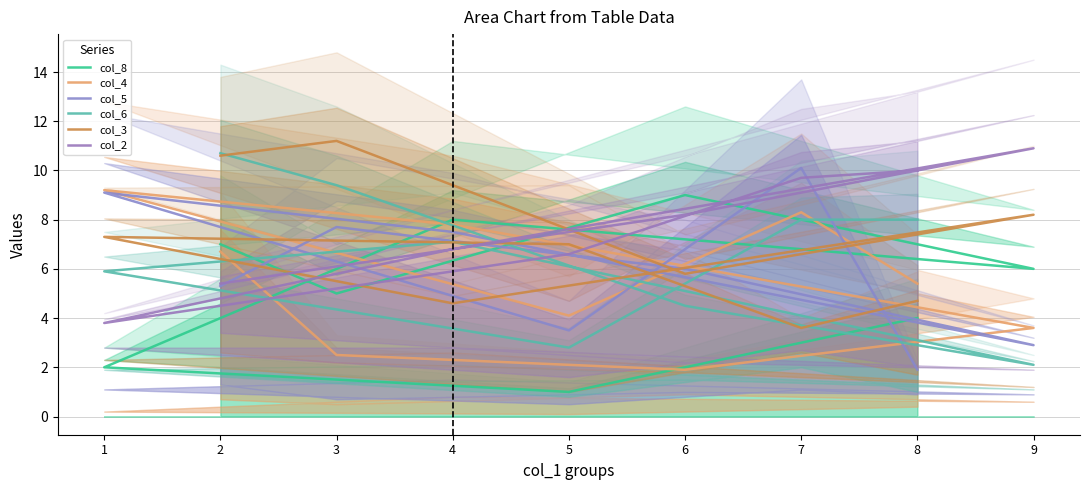

What are all the series names shown in the legend?

col_8, col_4, col_5, col_6, col_3, col_2